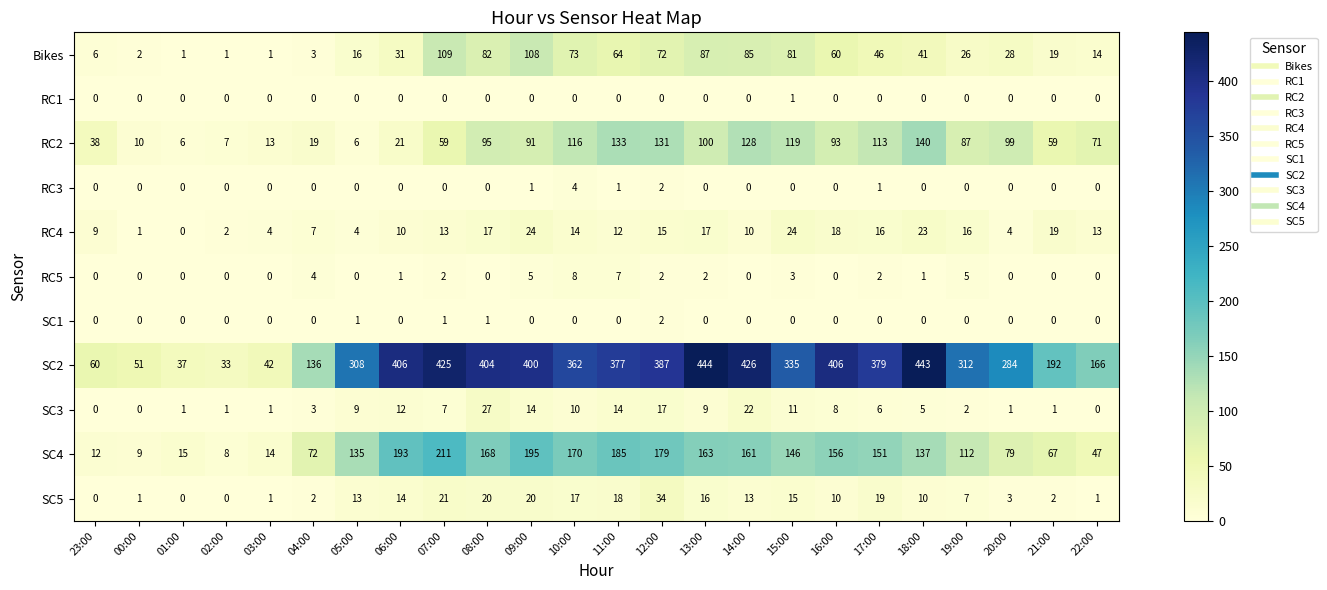

Which series has the largest range (max minus min)?

SC2